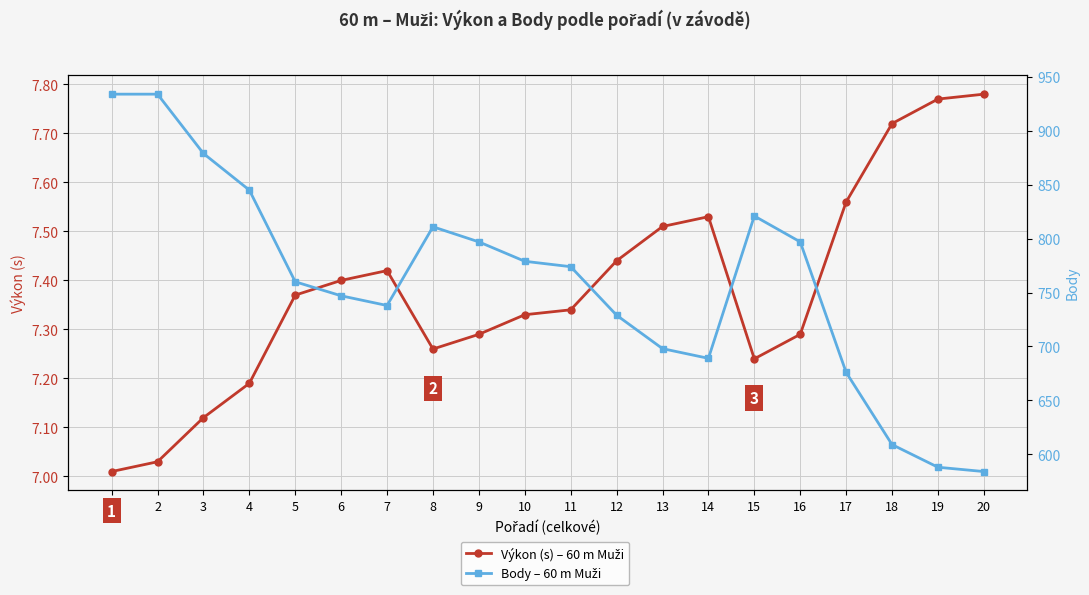

True or false: Body – 60 m Muži and Výkon (s) – 60 m Muži intersect in this chart.

False